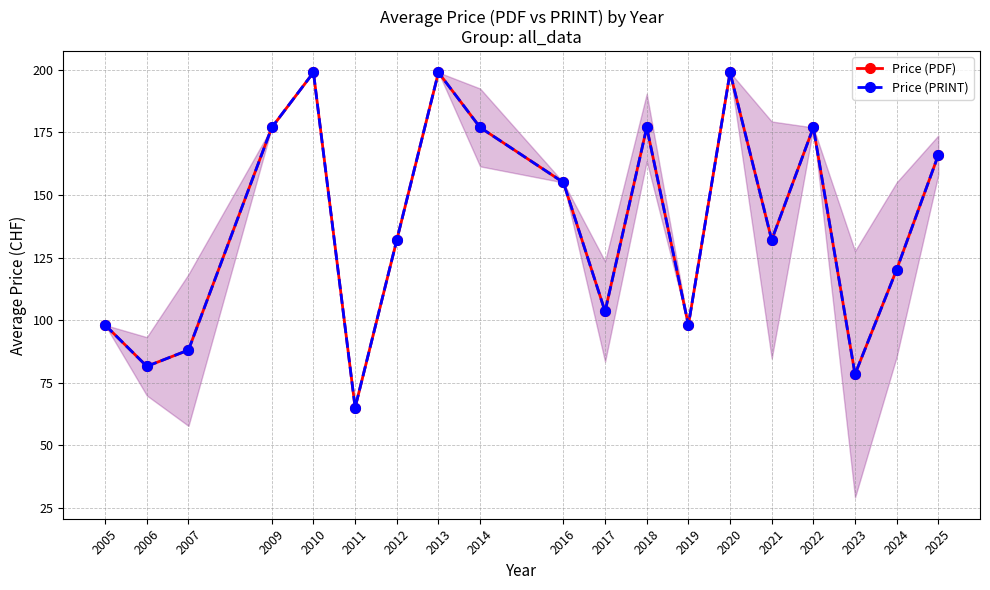

Which category has the highest value in the Price (PRINT) series?

2010